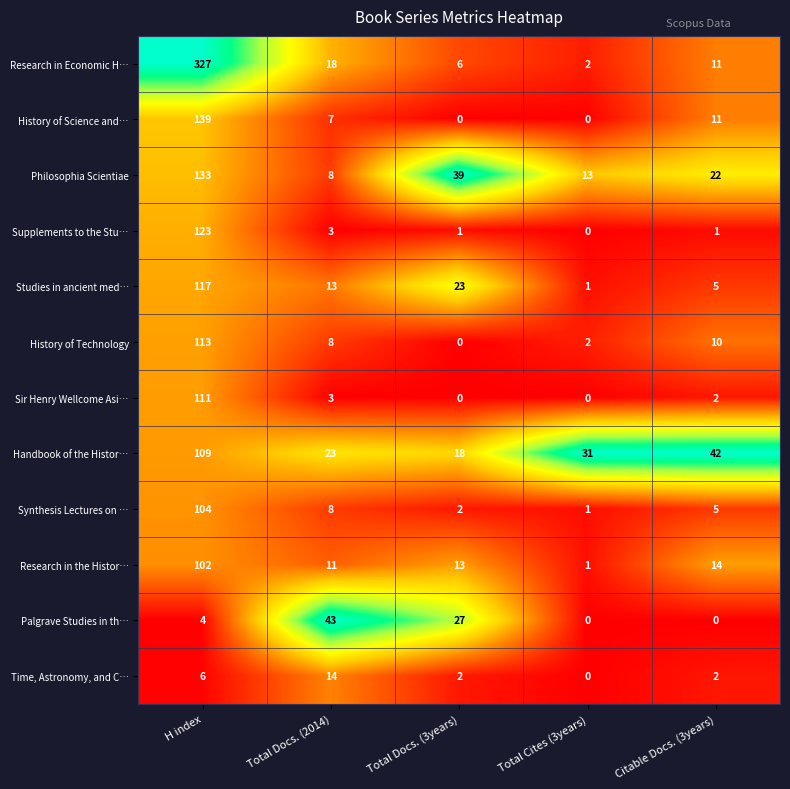

What is the total value across all series at Total Docs. (3years)?

131